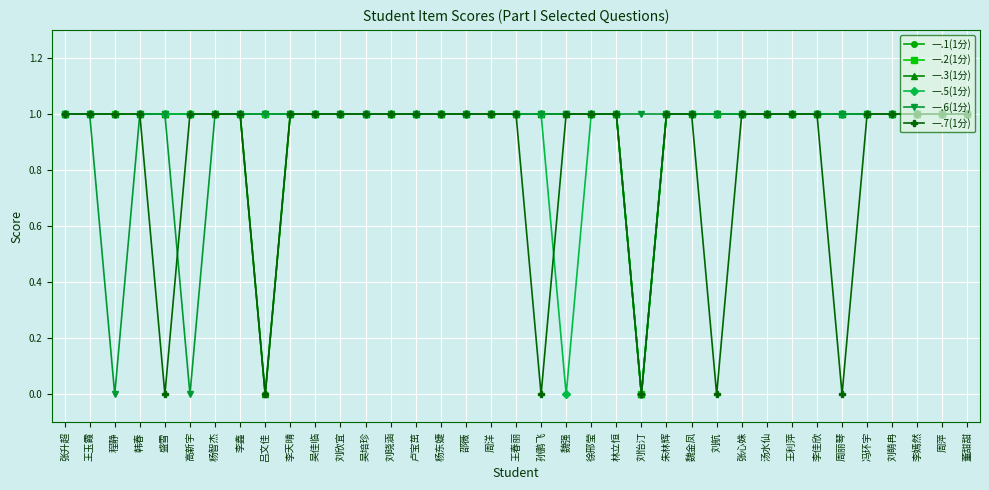

Is this an area chart (filled region under the line)?

No